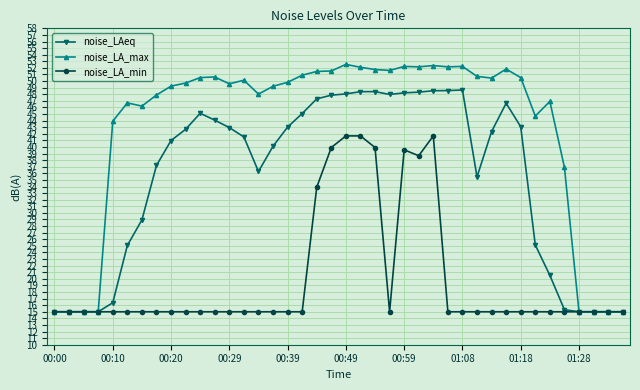

Which series has the largest range (max minus min)?

noise_LA_max